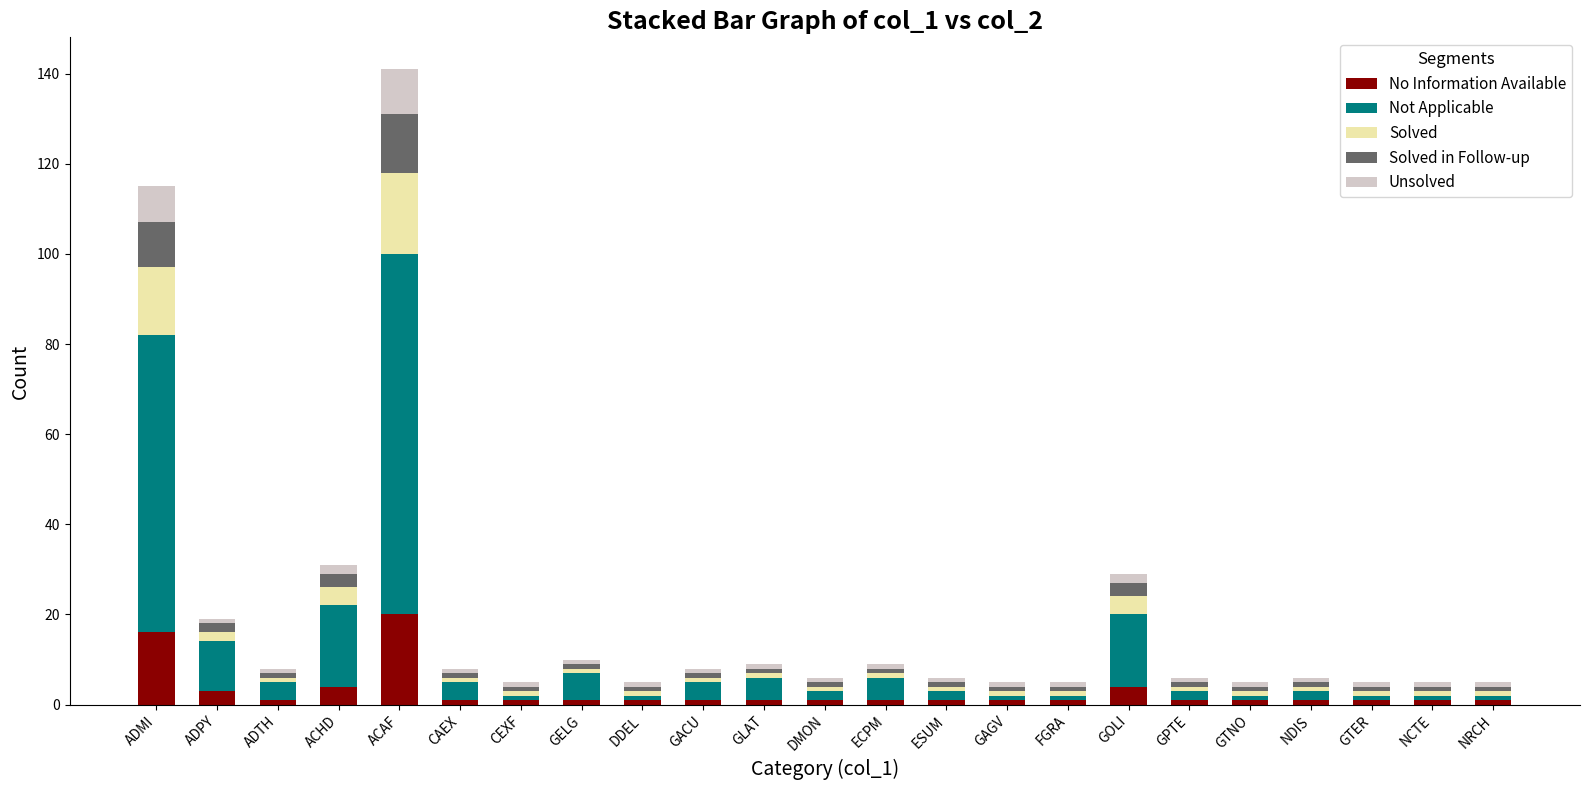

At which category is the sum across all series the highest?

ACAF